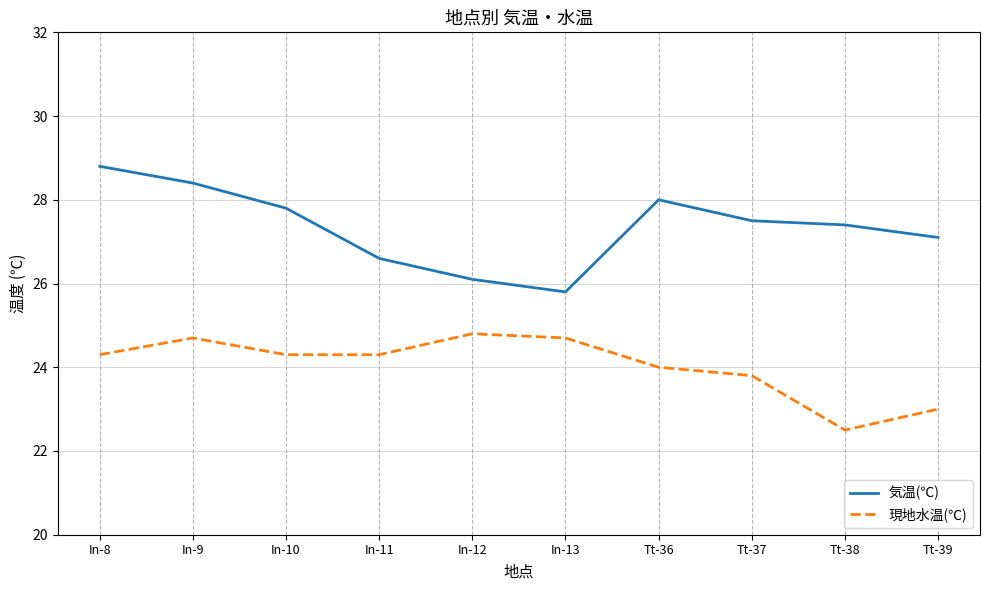

Reading left to right, what are all the values shown in this chart?

気温(℃): In-8=28.8	In-9=28.4	In-10=27.8	In-11=26.6	In-12=26.1	In-13=25.8	Tt-36=28.0	Tt-37=27.5	Tt-38=27.4	Tt-39=27.1
現地水温(℃): In-8=24.3	In-9=24.7	In-10=24.3	In-11=24.3	In-12=24.8	In-13=24.7	Tt-36=24.0	Tt-37=23.8	Tt-38=22.5	Tt-39=23.0